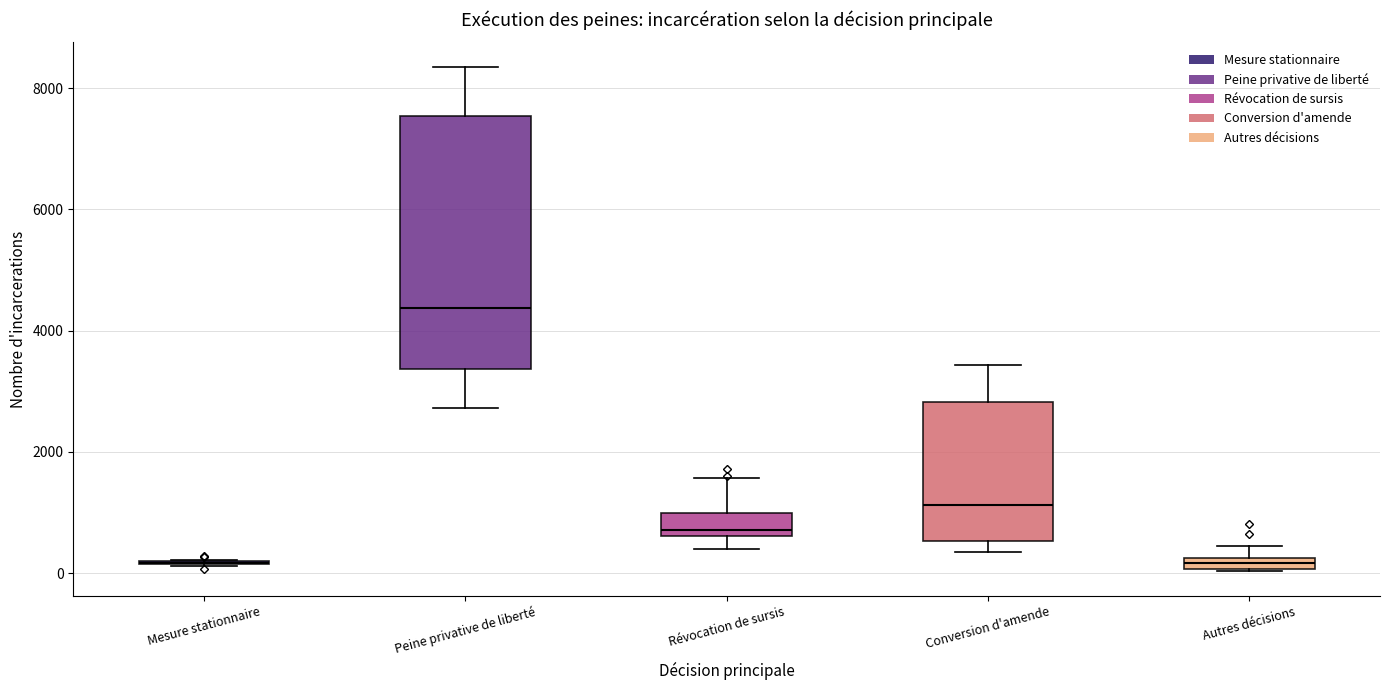

Which box is the tallest, from its lower edge to its upper edge?

Peine privative de liberté